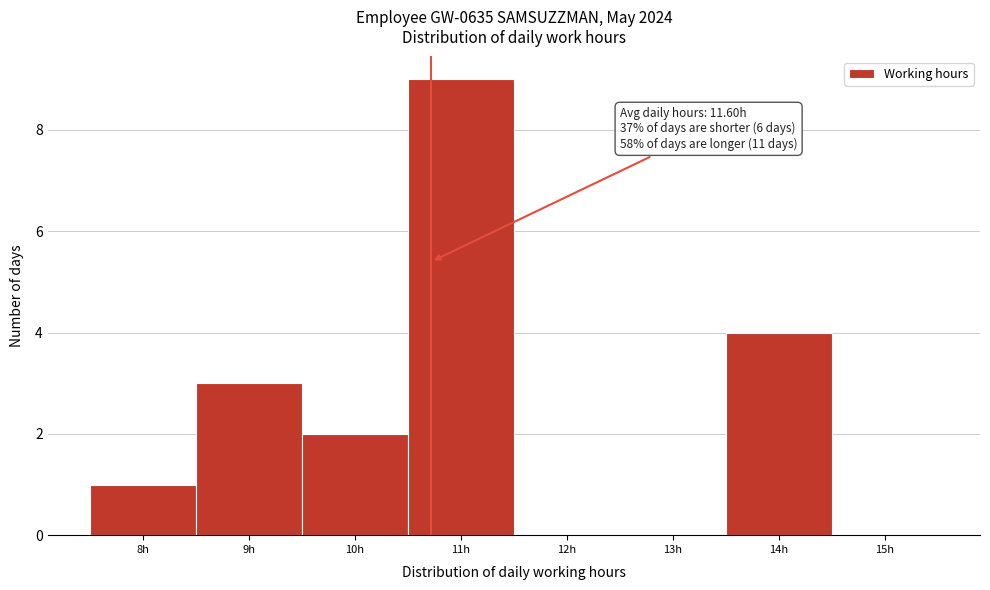

Reading left to right, extract all data points from this chart.

8h=1	9h=3	10h=2	11h=9	12h=0	13h=0	14h=4	15h=0